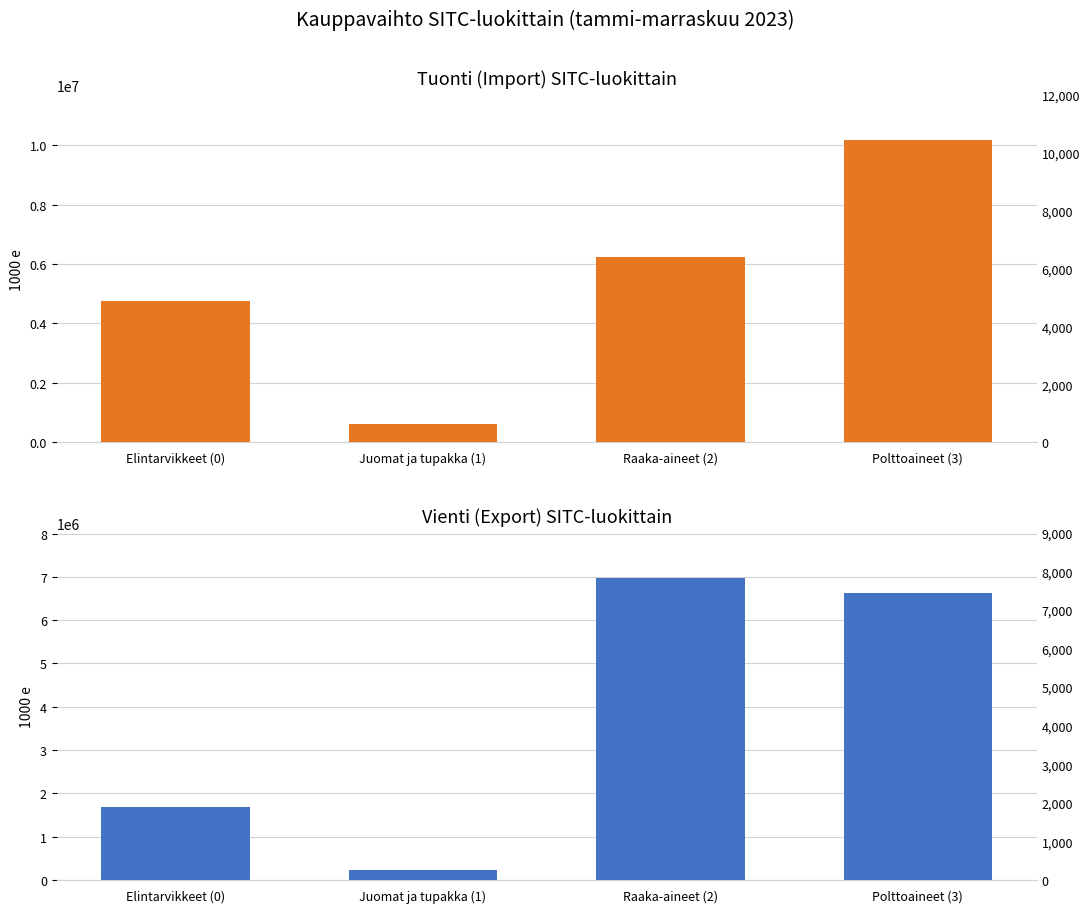

Is the value of Tuonti (Import) at Juomat ja tupakka (1) greater than the value of Vienti (Export) at Polttoaineet (3)?

No